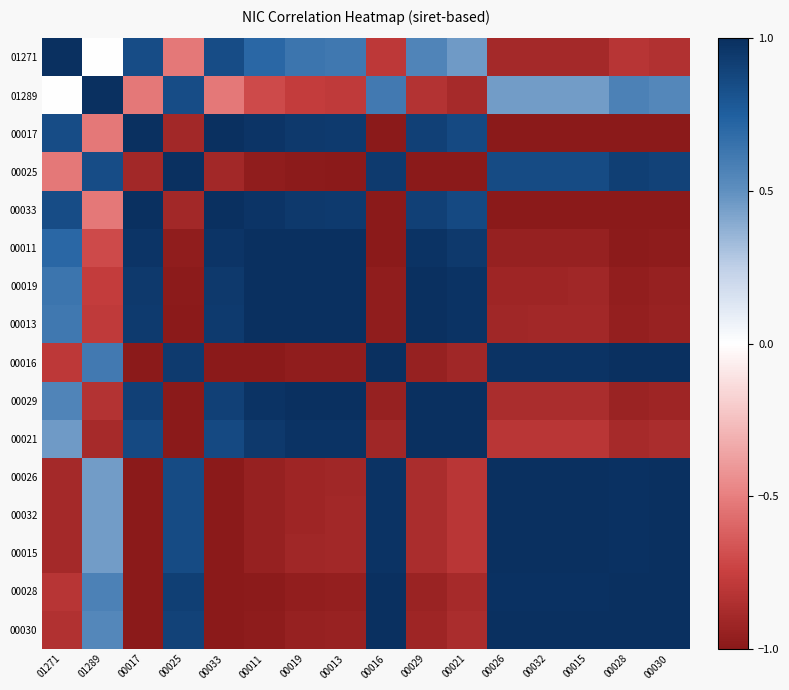

Reading left to right, extract all data points from this chart.

01271: 01271=1.0	01289=-0.0	00017=0.8	00025=-0.5	00033=0.8	00011=0.7	00019=0.6	00013=0.6	00016=-0.8	00029=0.6	00021=0.5	00026=-0.9	00032=-0.9	00015=-0.9	00028=-0.8	00030=-0.8
01289: 01271=-0.0	01289=1.0	00017=-0.5	00025=0.8	00033=-0.5	00011=-0.7	00019=-0.8	00013=-0.8	00016=0.6	00029=-0.8	00021=-0.9	00026=0.5	00032=0.5	00015=0.4	00028=0.6	00030=0.5
00017: 01271=0.8	01289=-0.5	00017=1.0	00025=-0.9	00033=1.0	00011=1.0	00019=0.9	00013=0.9	00016=-1.0	00029=0.9	00021=0.9	00026=-1.0	00032=-1.0	00015=-1.0	00028=-1.0	00030=-1.0
00025: 01271=-0.5	01289=0.8	00017=-0.9	00025=1.0	00033=-0.9	00011=-1.0	00019=-1.0	00013=-1.0	00016=0.9	00029=-1.0	00021=-1.0	00026=0.9	00032=0.9	00015=0.9	00028=0.9	00030=0.9
00033: 01271=0.8	01289=-0.5	00017=1.0	00025=-0.9	00033=1.0	00011=1.0	00019=0.9	00013=0.9	00016=-1.0	00029=0.9	00021=0.9	00026=-1.0	00032=-1.0	00015=-1.0	00028=-1.0	00030=-1.0
00011: 01271=0.7	01289=-0.7	00017=1.0	00025=-1.0	00033=1.0	00011=1.0	00019=1.0	00013=1.0	00016=-1.0	00029=1.0	00021=1.0	00026=-1.0	00032=-1.0	00015=-0.9	00028=-1.0	00030=-1.0
00019: 01271=0.6	01289=-0.8	00017=0.9	00025=-1.0	00033=0.9	00011=1.0	00019=1.0	00013=1.0	00016=-1.0	00029=1.0	00021=1.0	00026=-0.9	00032=-0.9	00015=-0.9	00028=-1.0	00030=-1.0
00013: 01271=0.6	01289=-0.8	00017=0.9	00025=-1.0	00033=0.9	00011=1.0	00019=1.0	00013=1.0	00016=-1.0	00029=1.0	00021=1.0	00026=-0.9	00032=-0.9	00015=-0.9	00028=-1.0	00030=-0.9
00016: 01271=-0.8	01289=0.6	00017=-1.0	00025=0.9	00033=-1.0	00011=-1.0	00019=-1.0	00013=-1.0	00016=1.0	00029=-0.9	00021=-0.9	00026=1.0	00032=1.0	00015=1.0	00028=1.0	00030=1.0
00029: 01271=0.6	01289=-0.8	00017=0.9	00025=-1.0	00033=0.9	00011=1.0	00019=1.0	00013=1.0	00016=-0.9	00029=1.0	00021=1.0	00026=-0.9	00032=-0.9	00015=-0.9	00028=-0.9	00030=-0.9
00021: 01271=0.5	01289=-0.9	00017=0.9	00025=-1.0	00033=0.9	00011=1.0	00019=1.0	00013=1.0	00016=-0.9	00029=1.0	00021=1.0	00026=-0.8	00032=-0.8	00015=-0.8	00028=-0.9	00030=-0.9
00026: 01271=-0.9	01289=0.5	00017=-1.0	00025=0.9	00033=-1.0	00011=-1.0	00019=-0.9	00013=-0.9	00016=1.0	00029=-0.9	00021=-0.8	00026=1.0	00032=1.0	00015=1.0	00028=1.0	00030=1.0
00032: 01271=-0.9	01289=0.5	00017=-1.0	00025=0.9	00033=-1.0	00011=-1.0	00019=-0.9	00013=-0.9	00016=1.0	00029=-0.9	00021=-0.8	00026=1.0	00032=1.0	00015=1.0	00028=1.0	00030=1.0
00015: 01271=-0.9	01289=0.4	00017=-1.0	00025=0.9	00033=-1.0	00011=-0.9	00019=-0.9	00013=-0.9	00016=1.0	00029=-0.9	00021=-0.8	00026=1.0	00032=1.0	00015=1.0	00028=1.0	00030=1.0
00028: 01271=-0.8	01289=0.6	00017=-1.0	00025=0.9	00033=-1.0	00011=-1.0	00019=-1.0	00013=-1.0	00016=1.0	00029=-0.9	00021=-0.9	00026=1.0	00032=1.0	00015=1.0	00028=1.0	00030=1.0
00030: 01271=-0.8	01289=0.5	00017=-1.0	00025=0.9	00033=-1.0	00011=-1.0	00019=-1.0	00013=-0.9	00016=1.0	00029=-0.9	00021=-0.9	00026=1.0	00032=1.0	00015=1.0	00028=1.0	00030=1.0